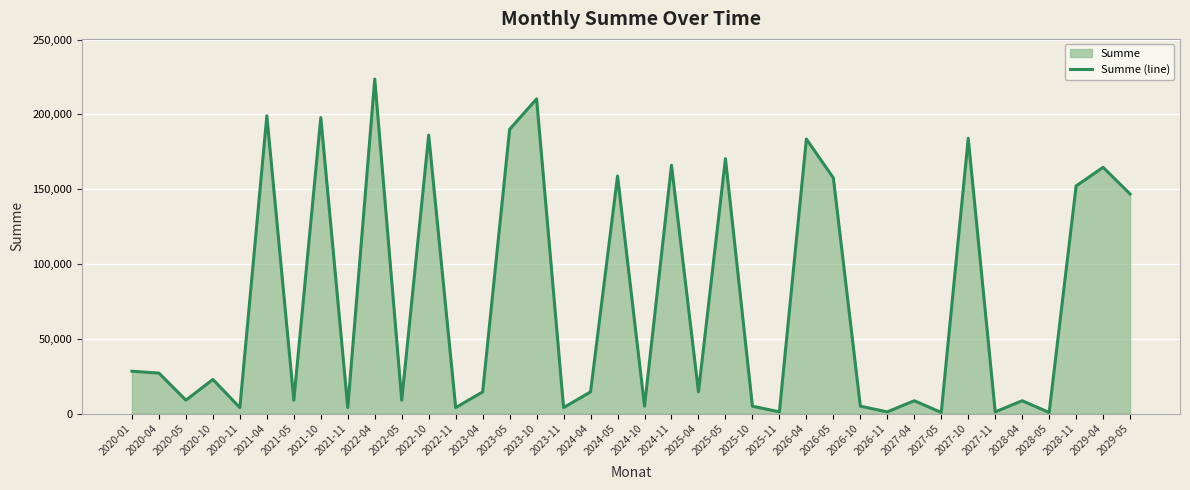

Reading left to right, extract all data points from this chart.

2020-01=28277.7	2020-04=27035.0	2020-05=8960.0	2020-10=22785.0	2020-11=3967.5	2021-04=199035.0	2021-05=8960.0	2021-10=197785.0	2021-11=3967.5	2022-04=223585.0	2022-05=8960.0	2022-10=186097.5	2022-11=3967.5	2023-04=14495.0	2023-05=189960.0	2023-10=210295.0	2023-11=3967.5	2024-04=14495.0	2024-05=158792.5	2024-10=4922.5	2024-11=165967.5	2025-04=14495.0	2025-05=170350.0	2025-10=4922.5	2025-11=1132.5	2026-04=183495.0	2026-05=157510.0	2026-10=4922.5	2026-11=1132.5	2027-04=8580.0	2027-05=730.0	2027-10=183922.5	2027-11=1132.5	2028-04=8580.0	2028-05=730.0	2028-11=152132.5	2029-04=164580.0	2029-05=146730.0